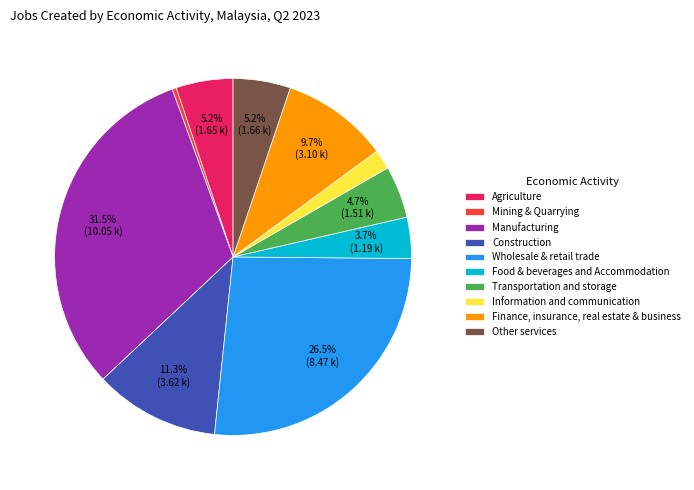

Which slice is the smallest?

Mining & Quarrying